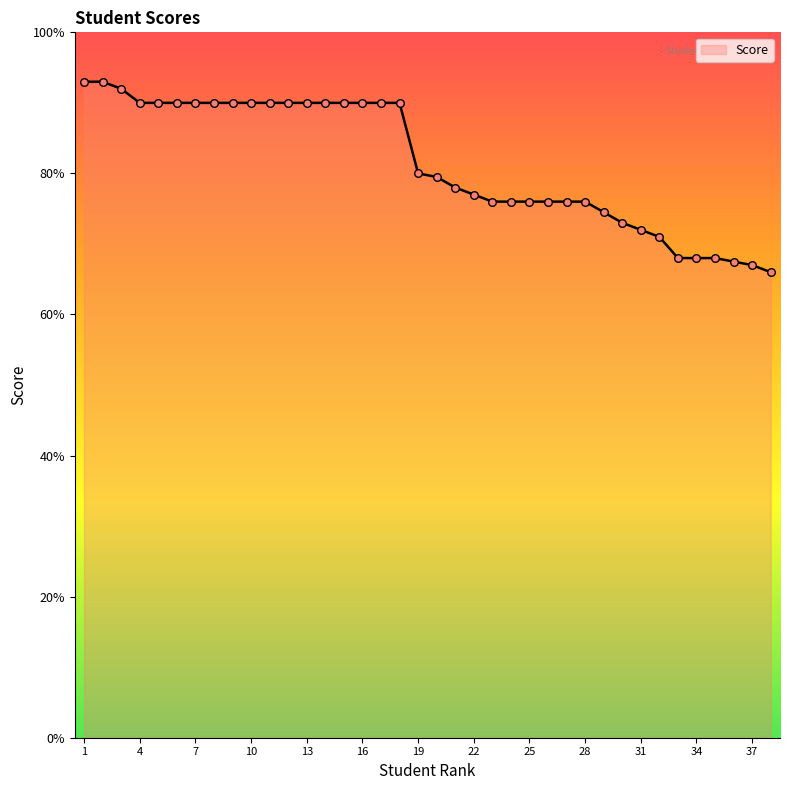

What is the smallest value displayed?

66.0